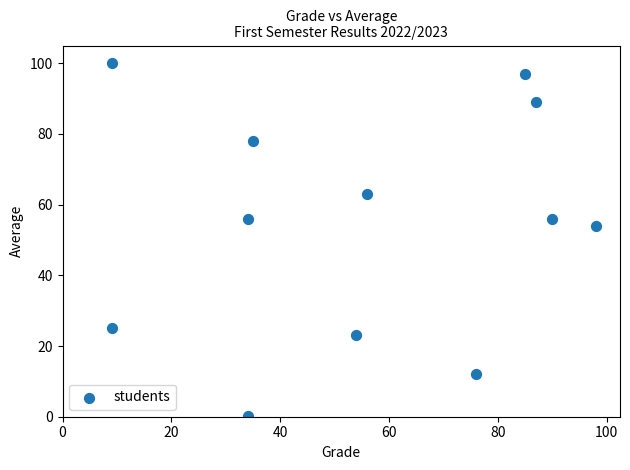

What Y value in the scatter plot is closest to 50?

54.0